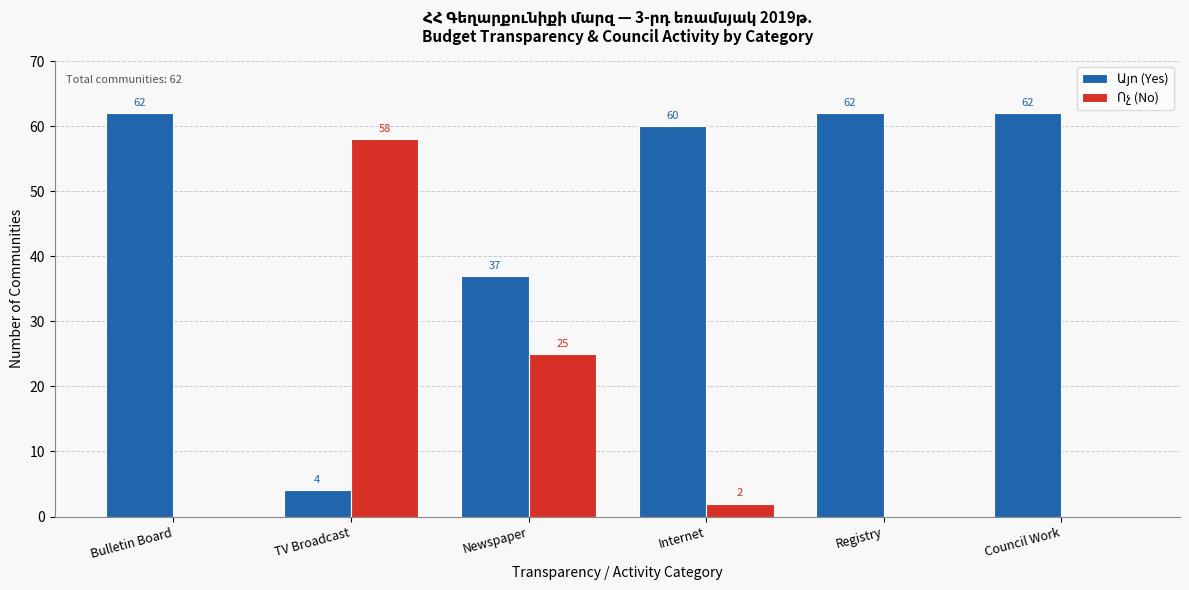

What is the maximum value shown in the chart?

62